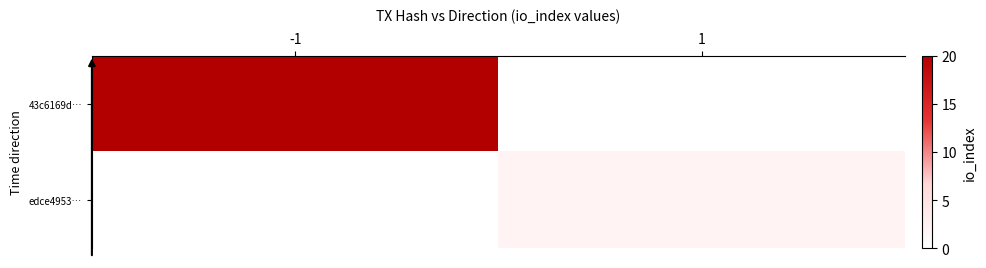

What is the greatest value displayed?

20.0